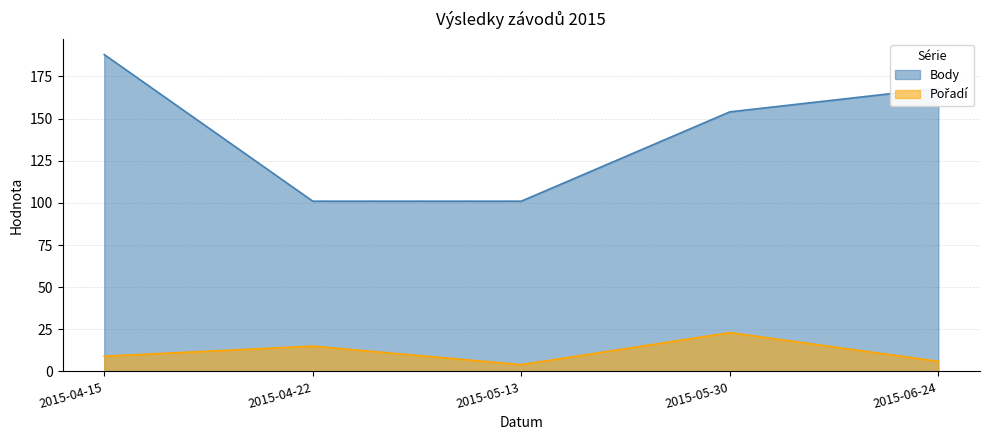

Reading left to right, extract all data points from this chart.

Body: 2015-04-15=188	2015-04-22=101	2015-05-13=101	2015-05-30=154	2015-06-24=168
Pořadí: 2015-04-15=9	2015-04-22=15	2015-05-13=4	2015-05-30=23	2015-06-24=6